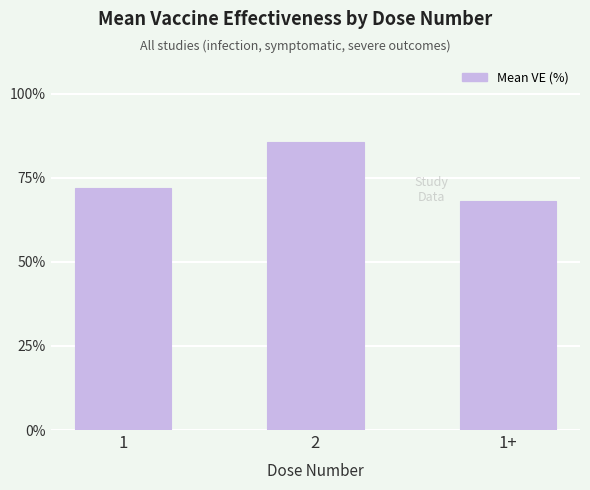

At which category does the chart reach its peak across all series?

2